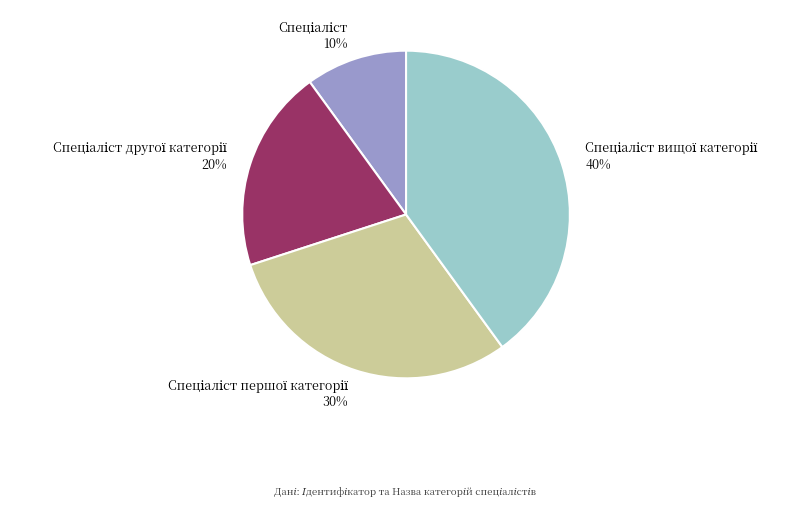

To the nearest percent, what is the average slice percentage?

25%